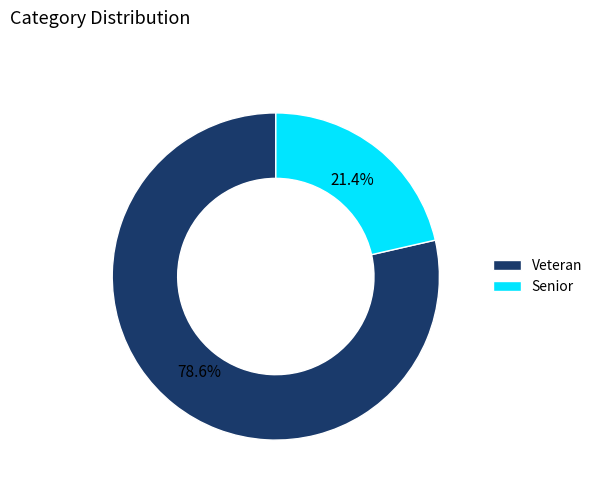

To the nearest percent, what is the combined percentage of Veteran and Senior?

100%